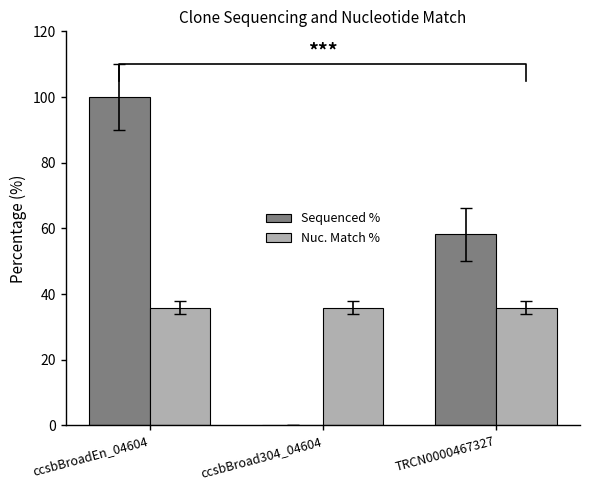

How many data points in Sequenced % are less than 58?

1